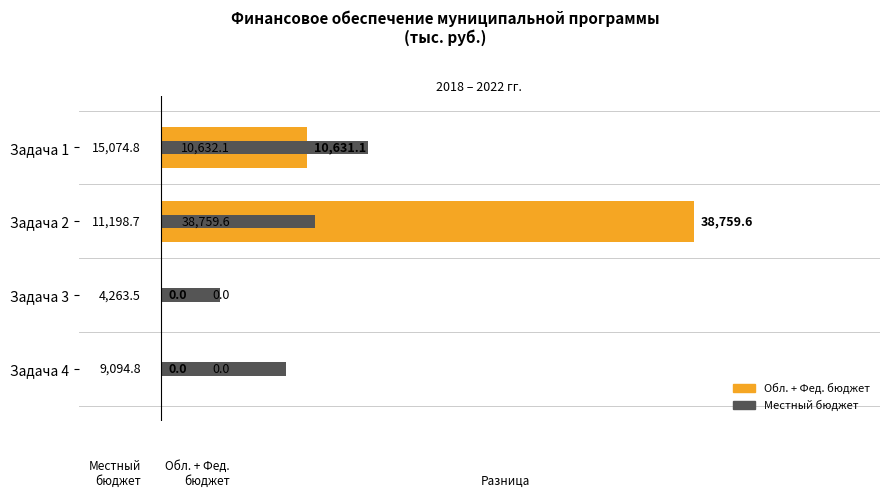

Is it true that Местный бюджет equals 7578.2 at 0?

False